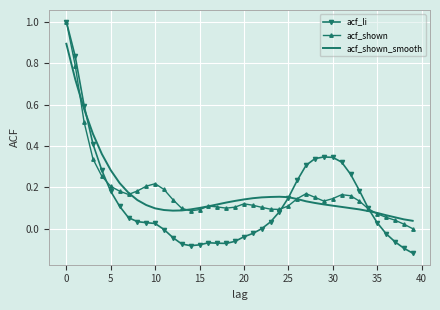

How many series are shown in this chart?

3